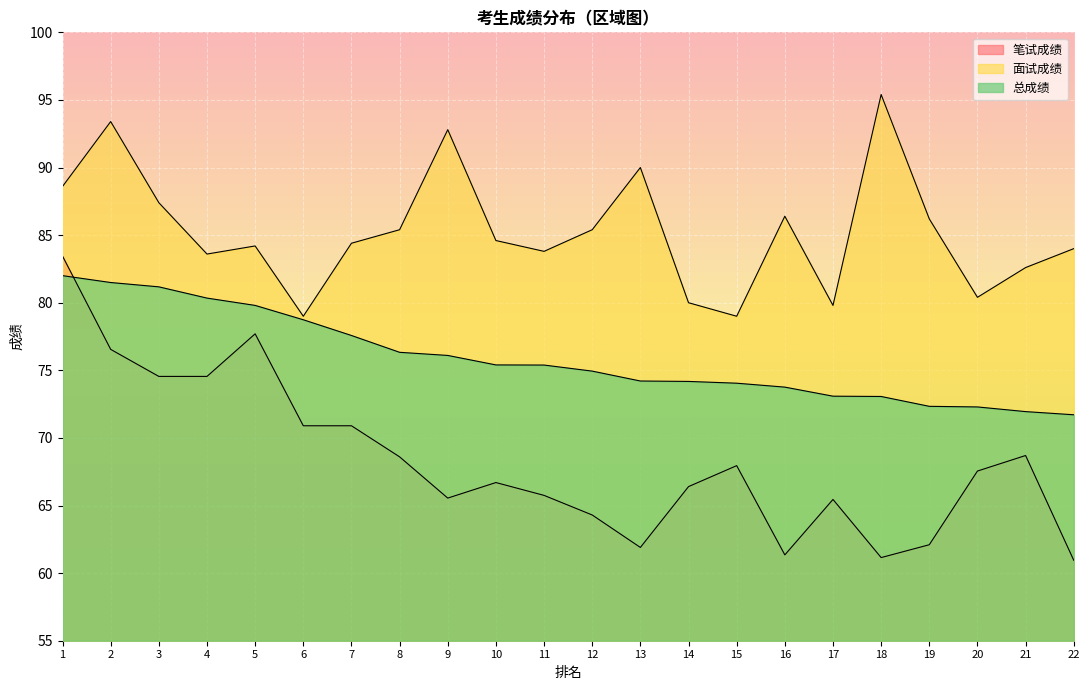

The 面试成绩 series shows 80.4 at 20. True or false?

True